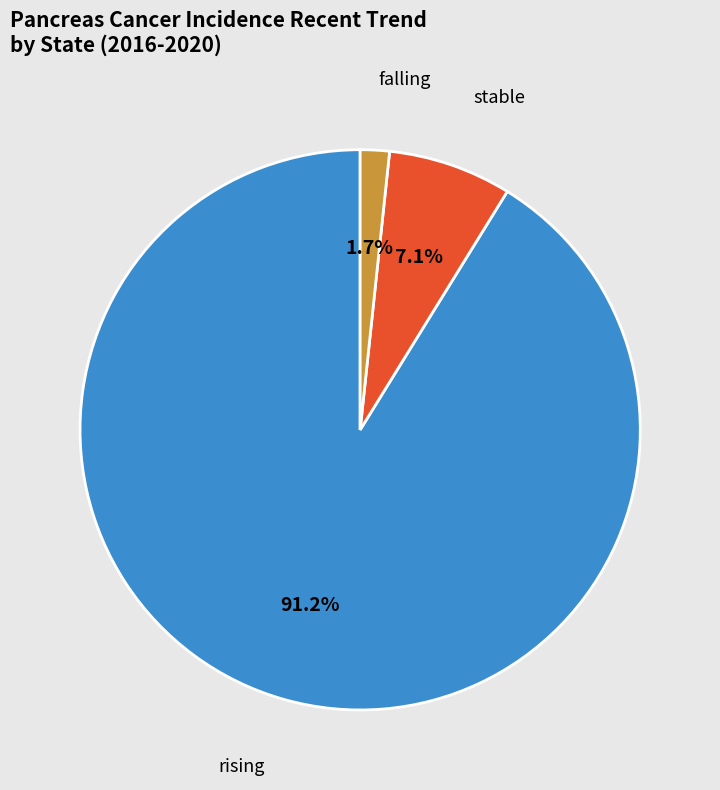

Is there a majority slice in this chart?

Yes